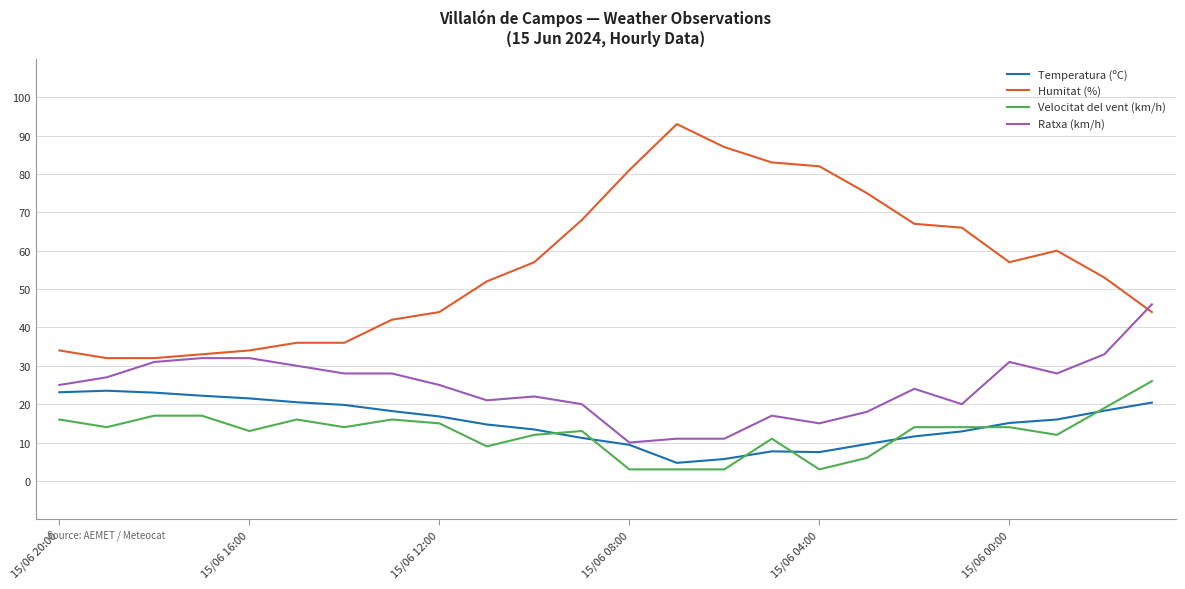

Which series has the largest total across all categories?

Humitat (%)